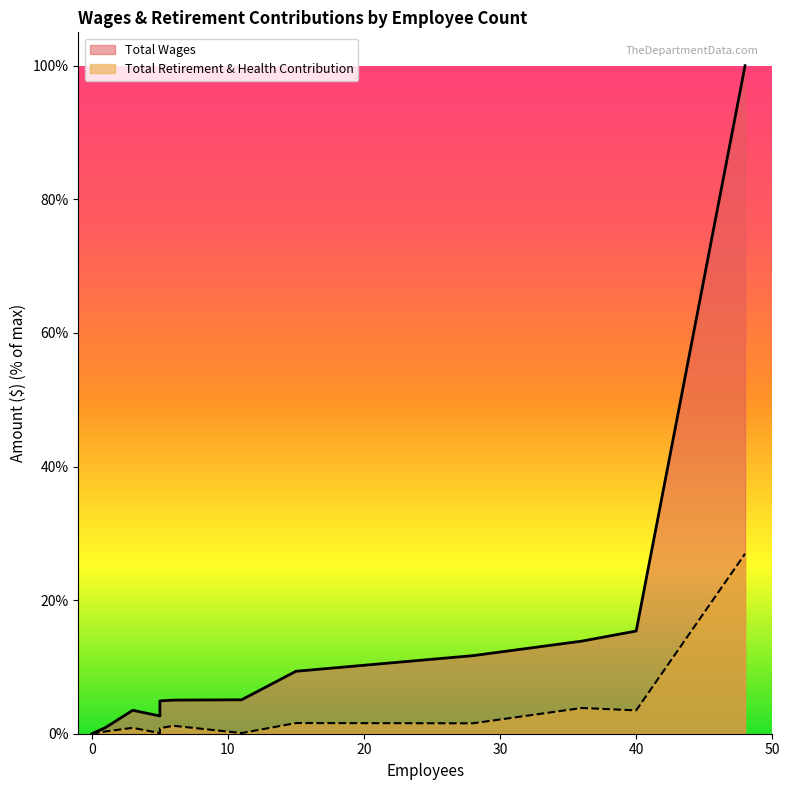

Reading right to left, transcribe all the data shown in this chart.

Total Wages: 100.0	15.4	13.9	11.7	9.4	5.1	5.0	4.9	2.7	3.5	0.9	0.0
Total Retirement & Health Contribution: 26.9	3.5	3.9	1.6	1.6	0.1	1.2	0.8	0.1	0.9	0.3	0.0